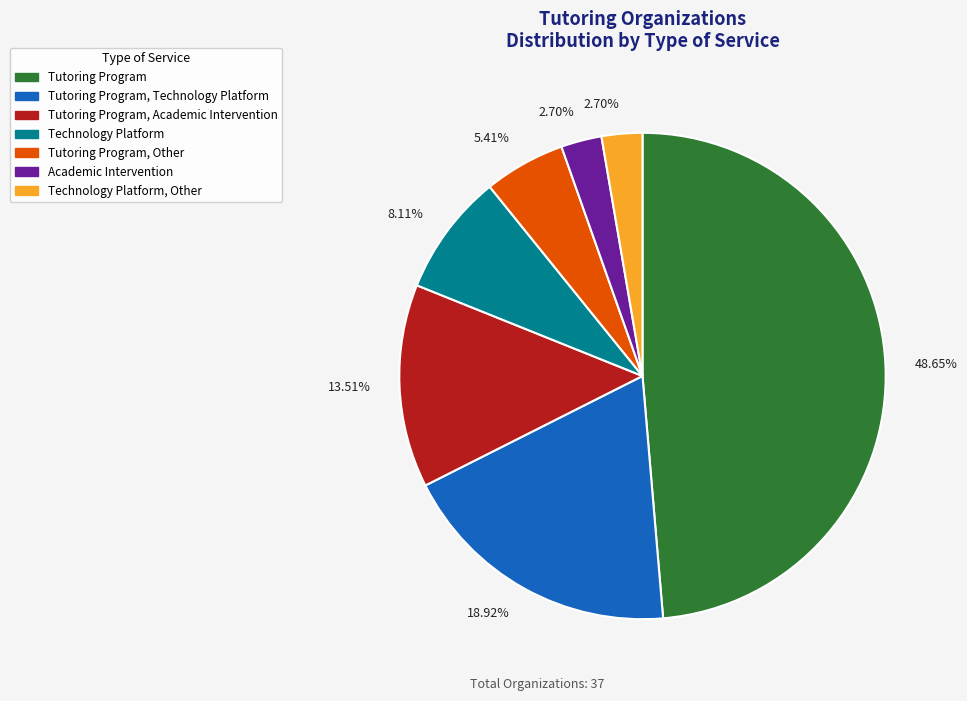

Is there a majority slice in this chart?

No